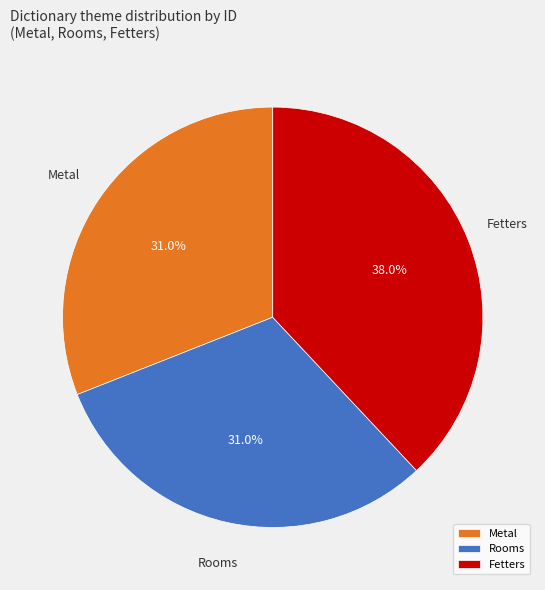

To the nearest percent, what percentage of the pie is Fetters?

38%